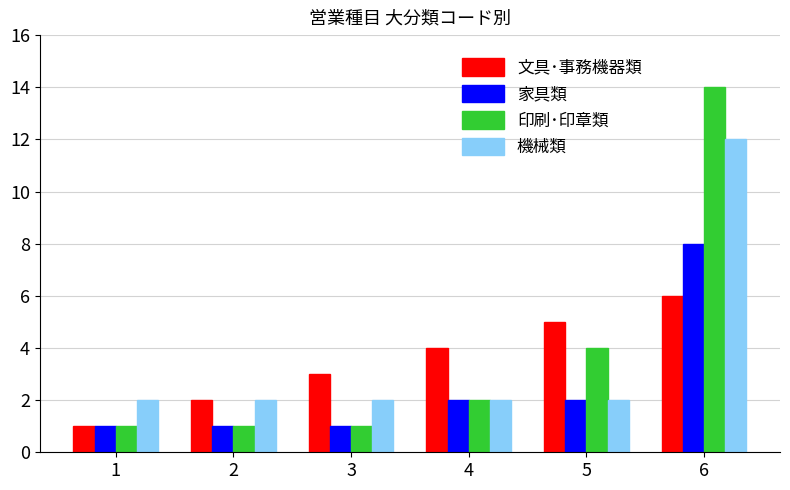

At which label does 家具類 reach its peak?

6